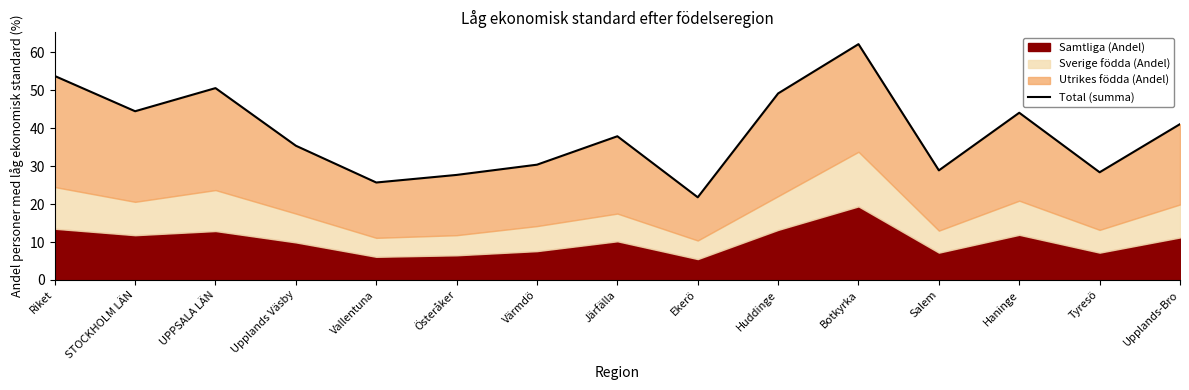

List the labels in order of value, smallest first.

Ekerö, Vallentuna, Österåker, Tyresö, Salem, Värmdö, Upplands Väsby, Järfälla, Upplands-Bro, Haninge, STOCKHOLM LÄN, Huddinge, UPPSALA LÄN, Riket, Botkyrka